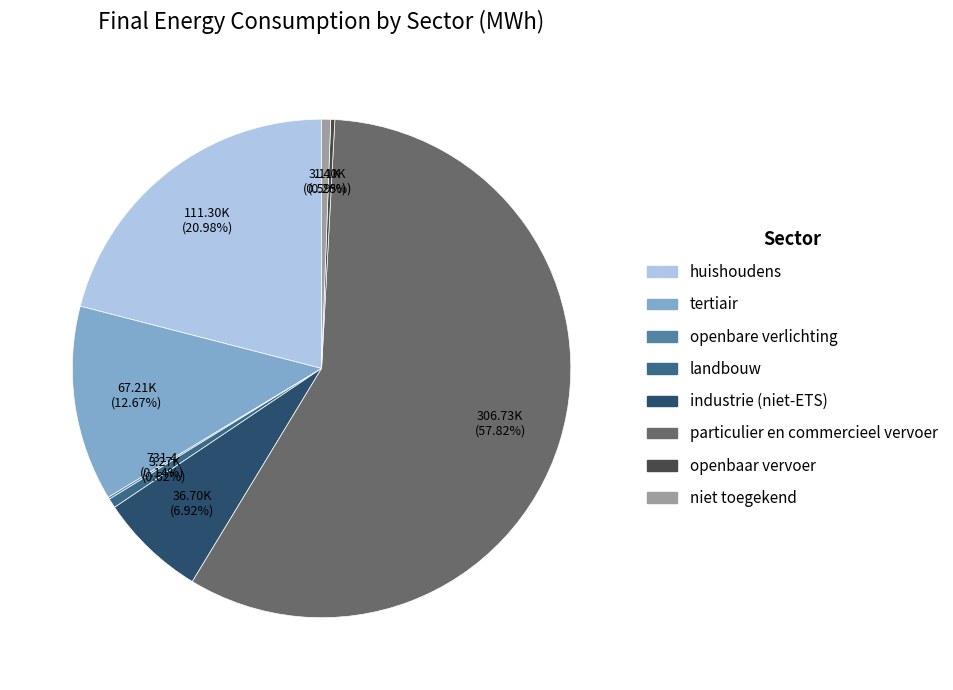

To the nearest percent, what portion does huishoudens represent?

21%